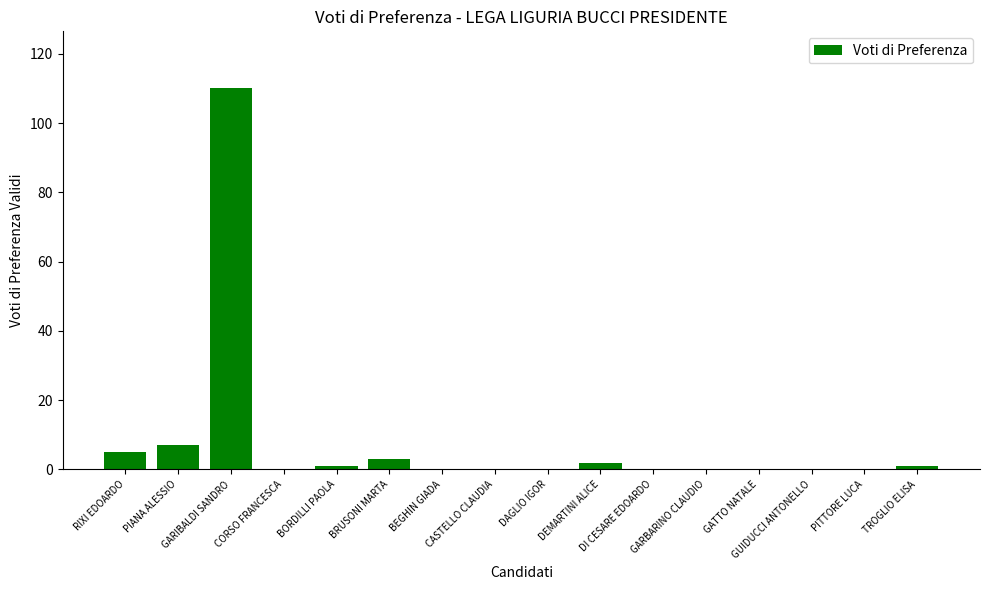

What is the sum of all values?

129